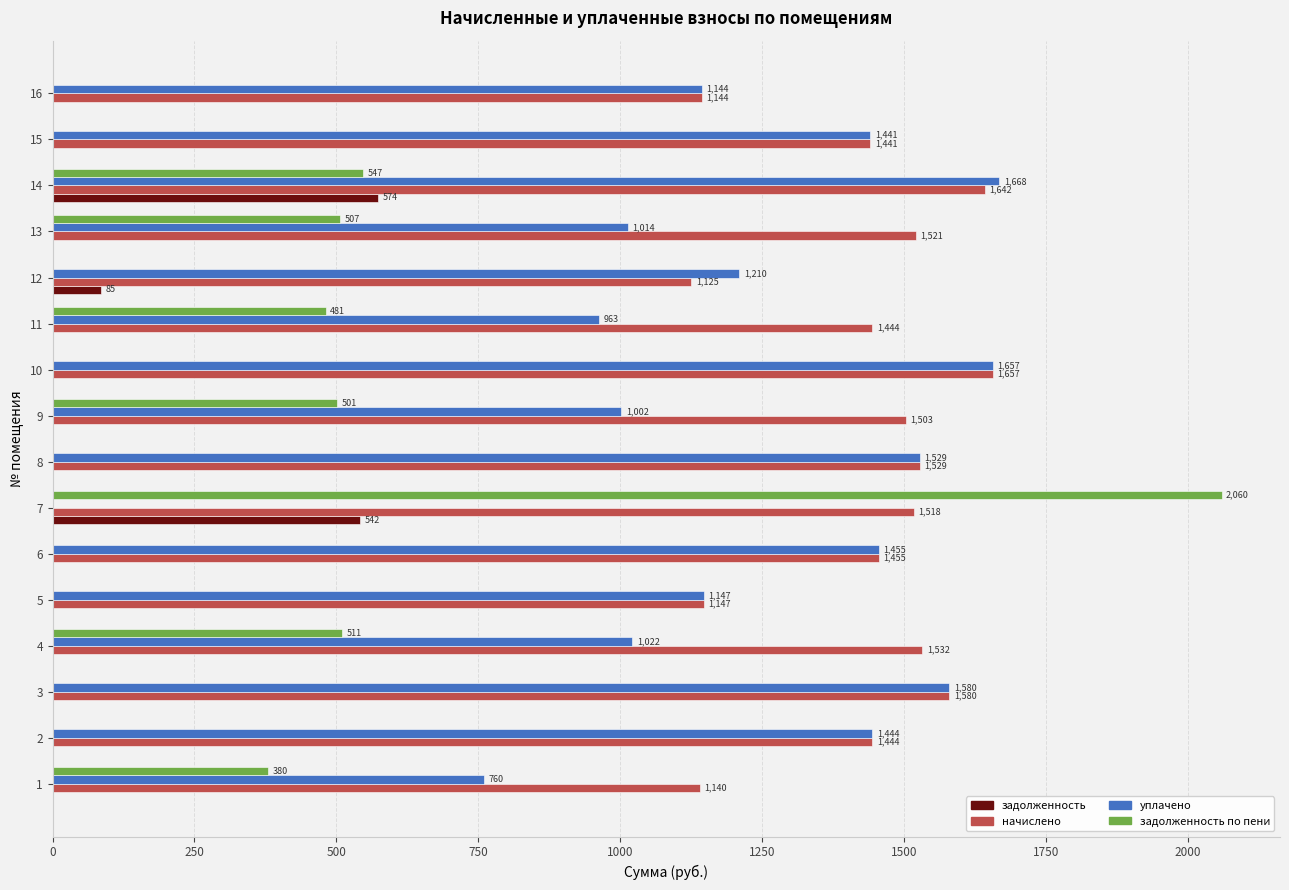

What is the greatest value displayed?

2059.7